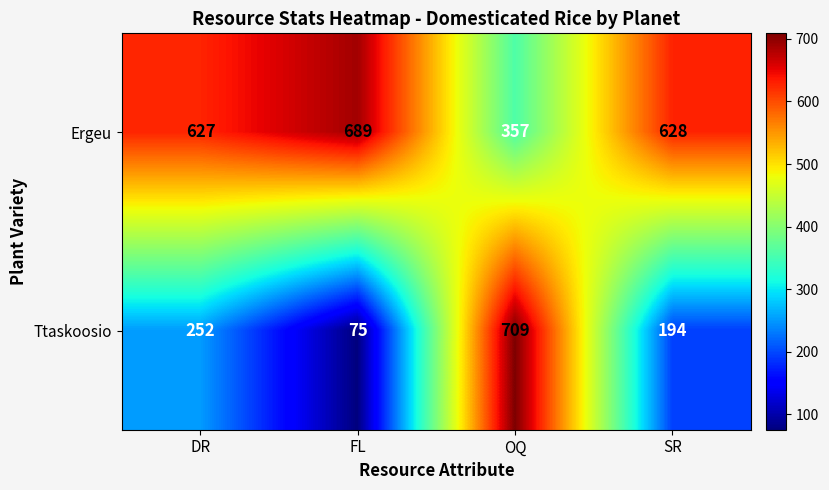

True or false: Ergeu has a value of 628 at SR.

True